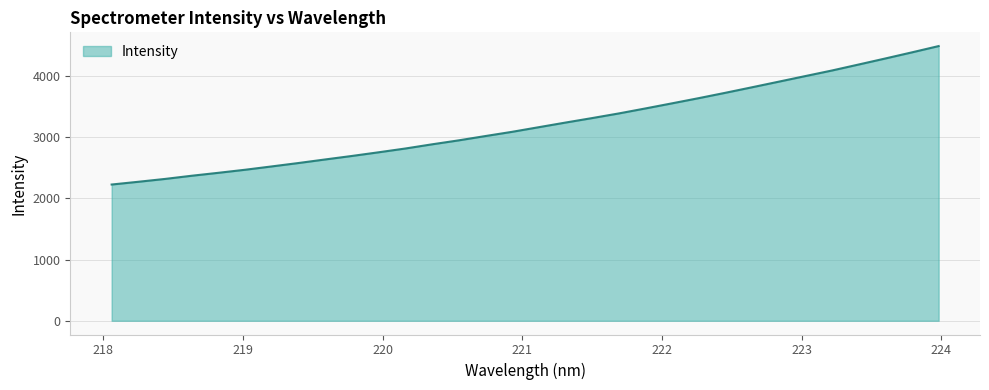

What is the maximum value shown in the chart?

4489.9